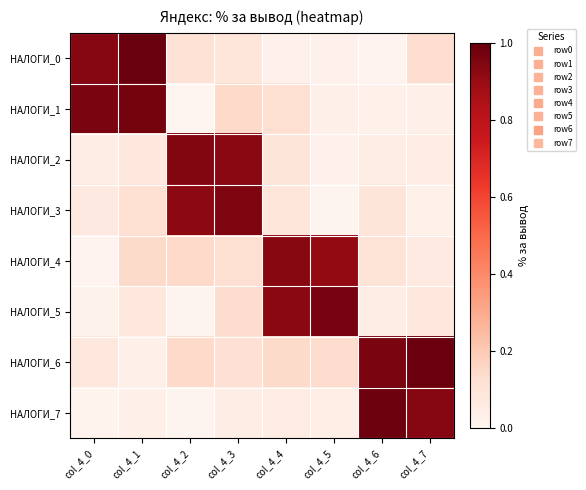

At col_4_5, list the series in order from largest to smallest.

НАЛОГИ_5, НАЛОГИ_4, НАЛОГИ_6, НАЛОГИ_7, НАЛОГИ_1, НАЛОГИ_0, НАЛОГИ_2, НАЛОГИ_3